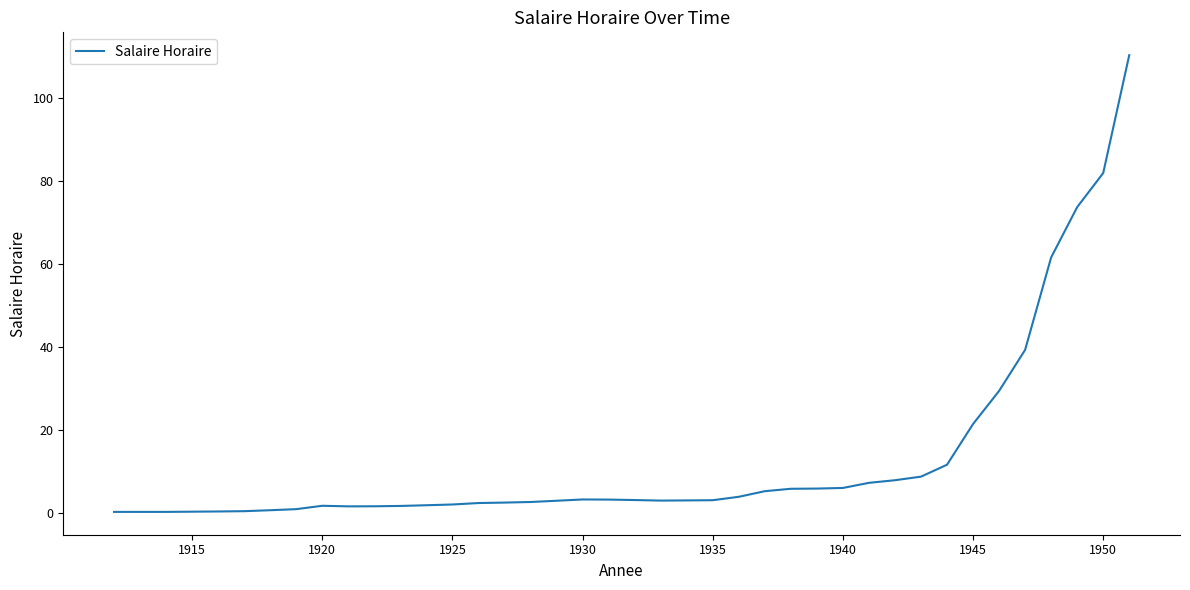

What is the difference between the maximum and minimum values?

109.9